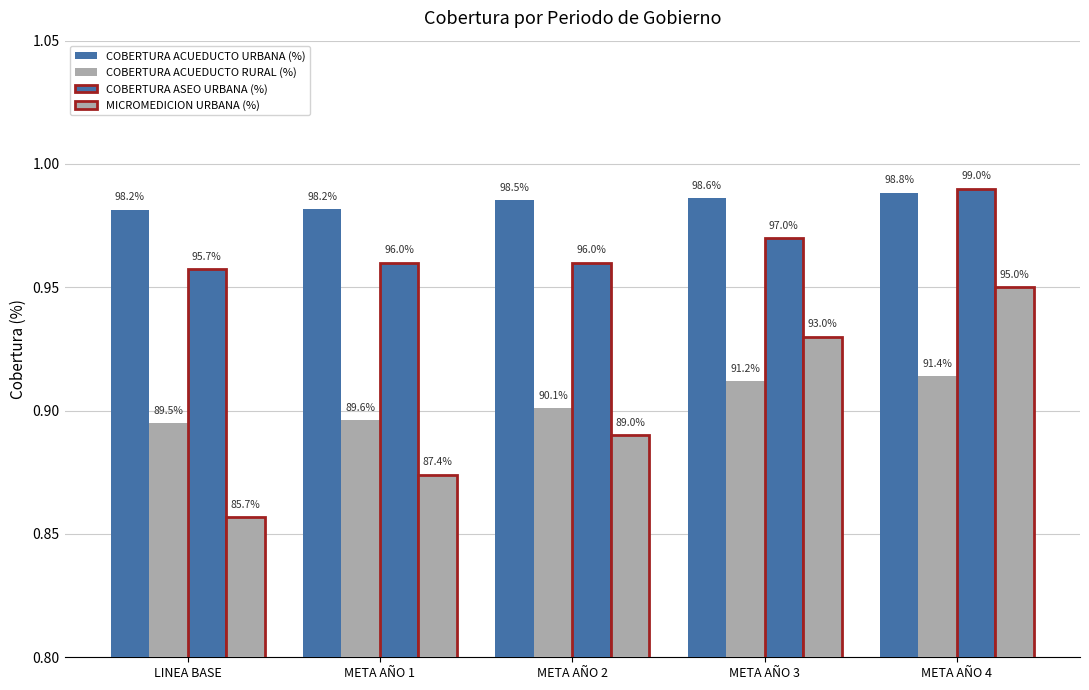

What is the label of the 3rd bar from the left?

META AÑO 2